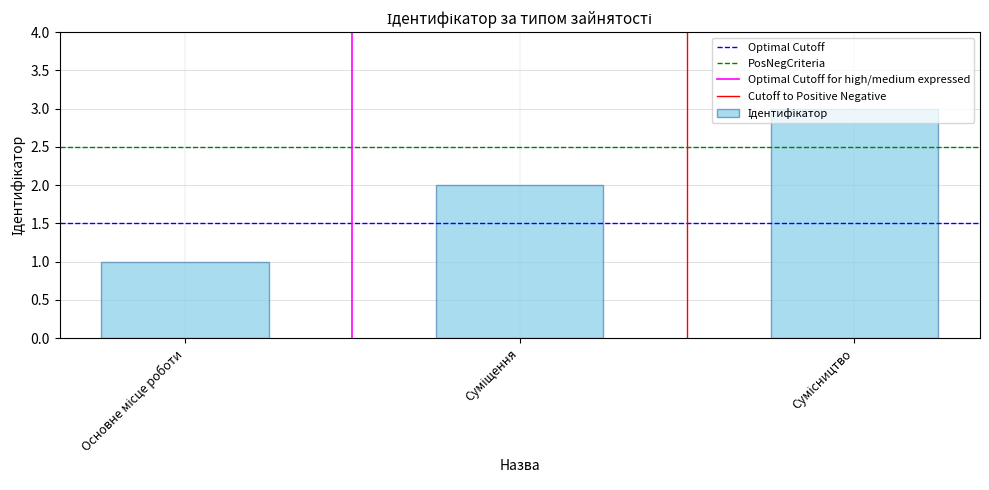

What is the greatest value displayed?

3